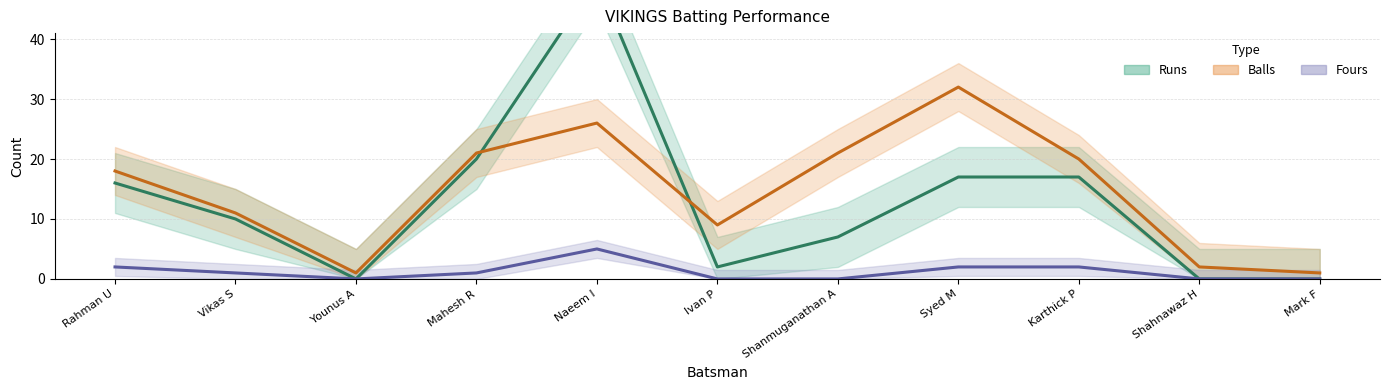

True or false: Balls has more than 0 interior local peaks.

True